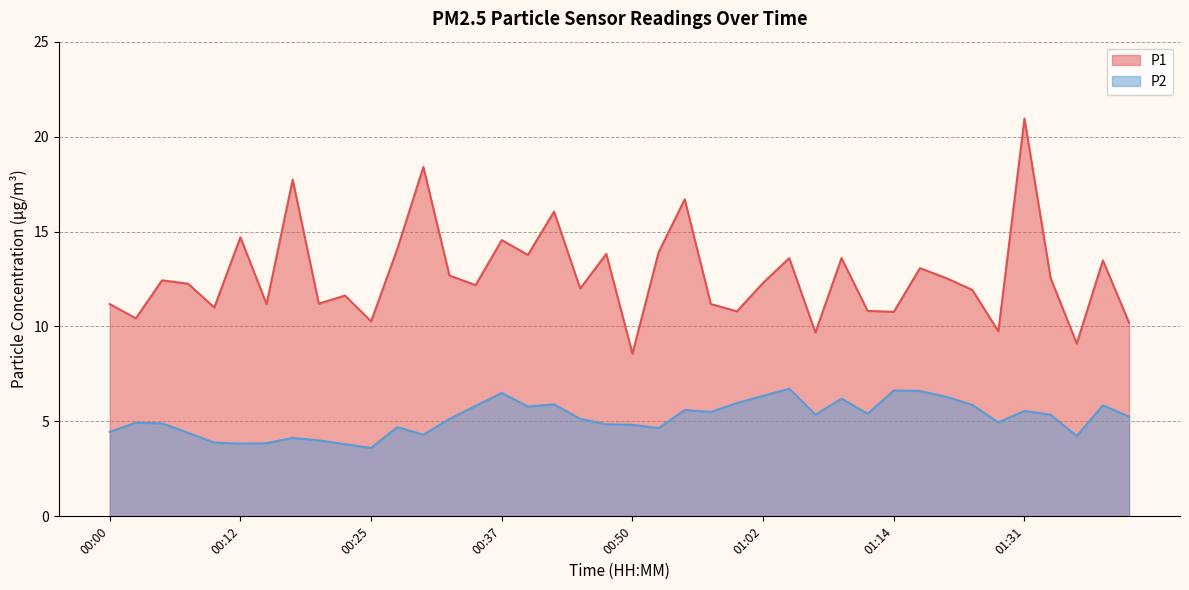

At which label does P2 first exceed 5?

00:32